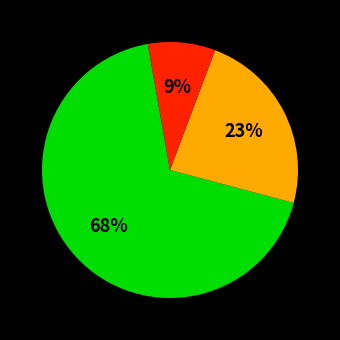

To the nearest percent, what is the average slice percentage?

33%